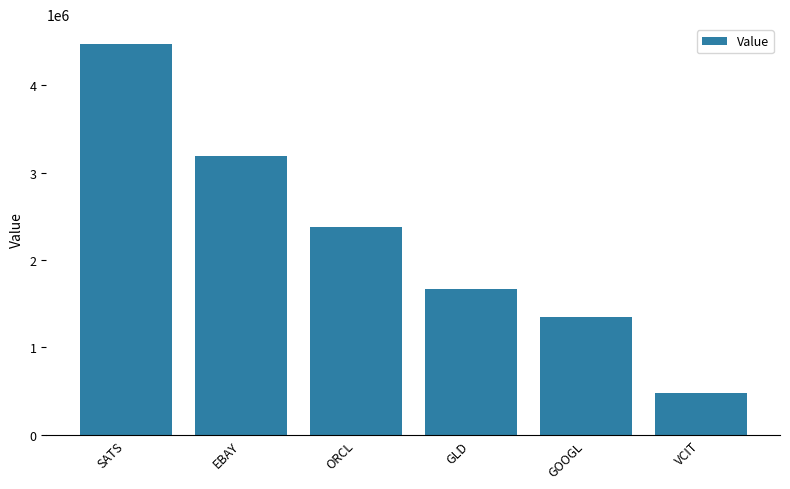

What is the sum of the values at VCIT and GLD?

2150000